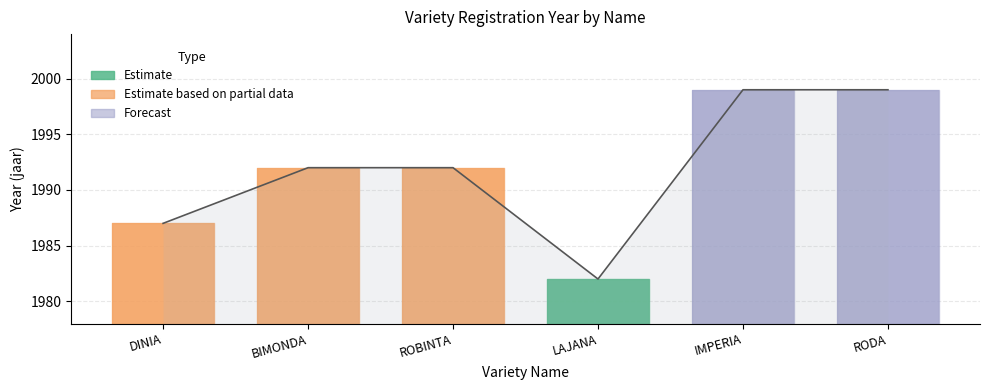

Reading left to right, what are all the values shown in this chart?

DINIA=1987	BIMONDA=1992	ROBINTA=1992	LAJANA=1982	IMPERIA=1999	RODA=1999